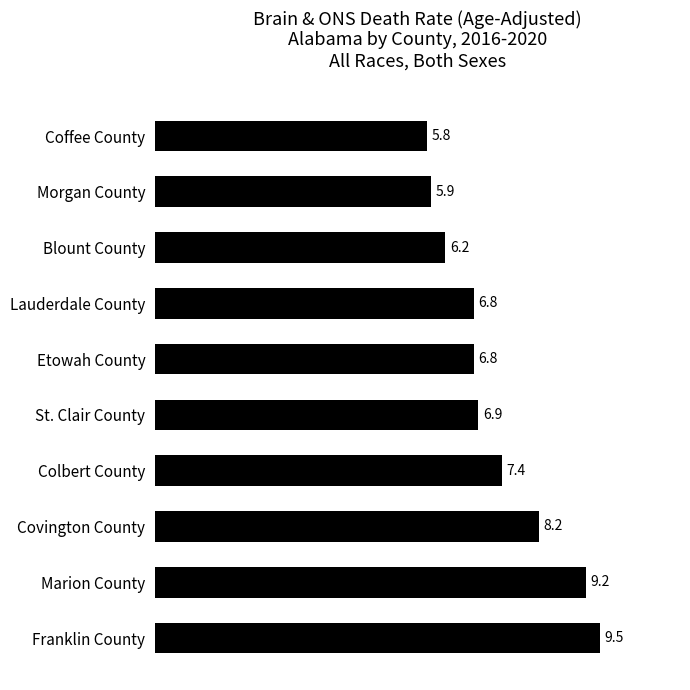

What is the difference between the values at St. Clair County and Coffee County?

1.1